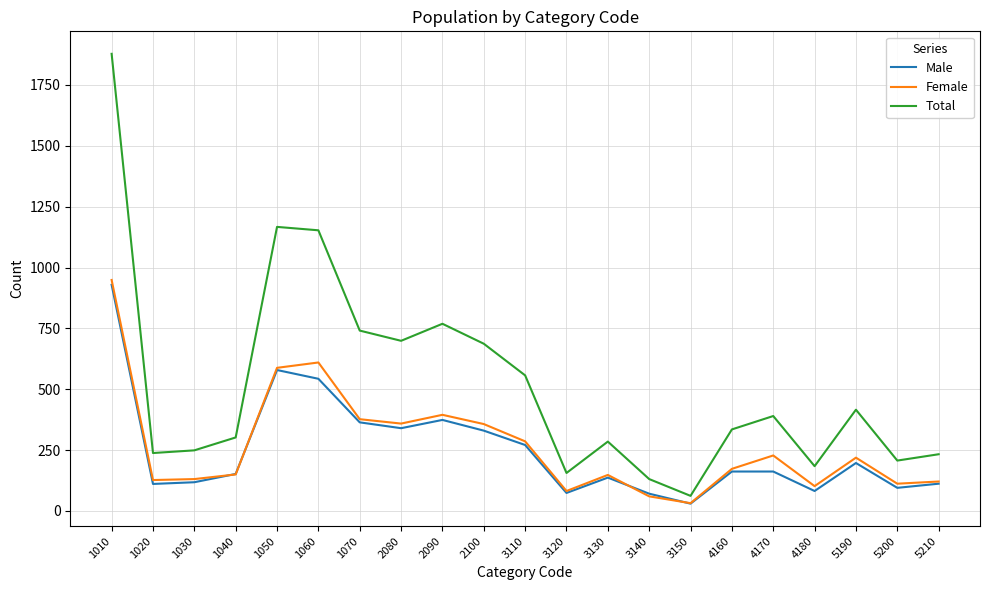

What is the minimum value shown in the chart?

30